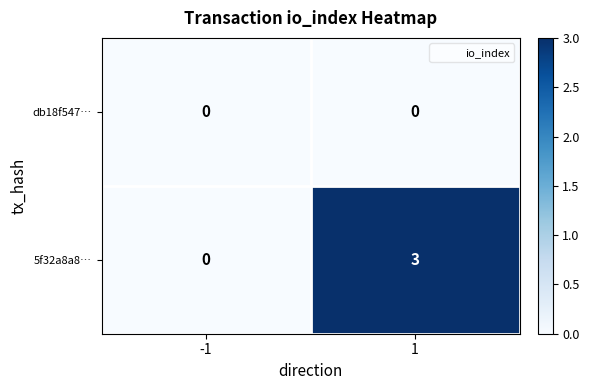

What is the difference between the 5f32a8a8… values at 1 and -1?

3